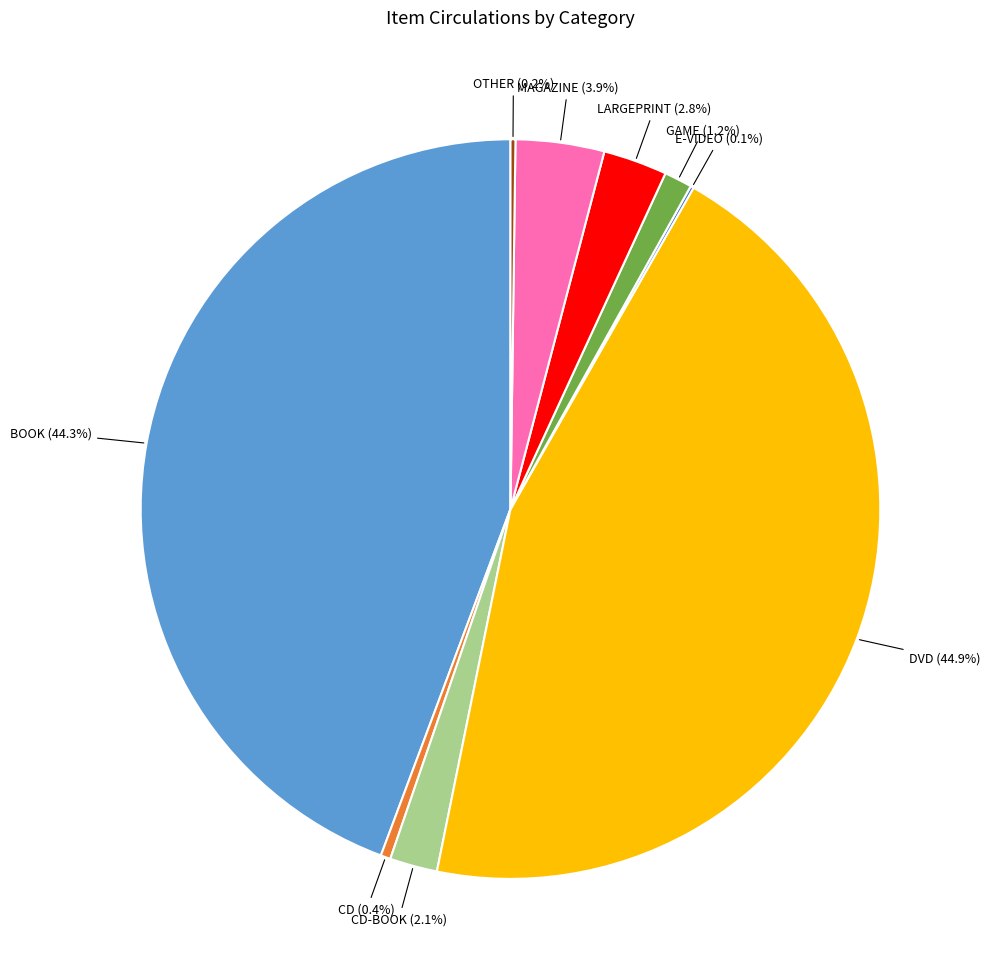

What portion of the pie excludes BOOK?

55.7%